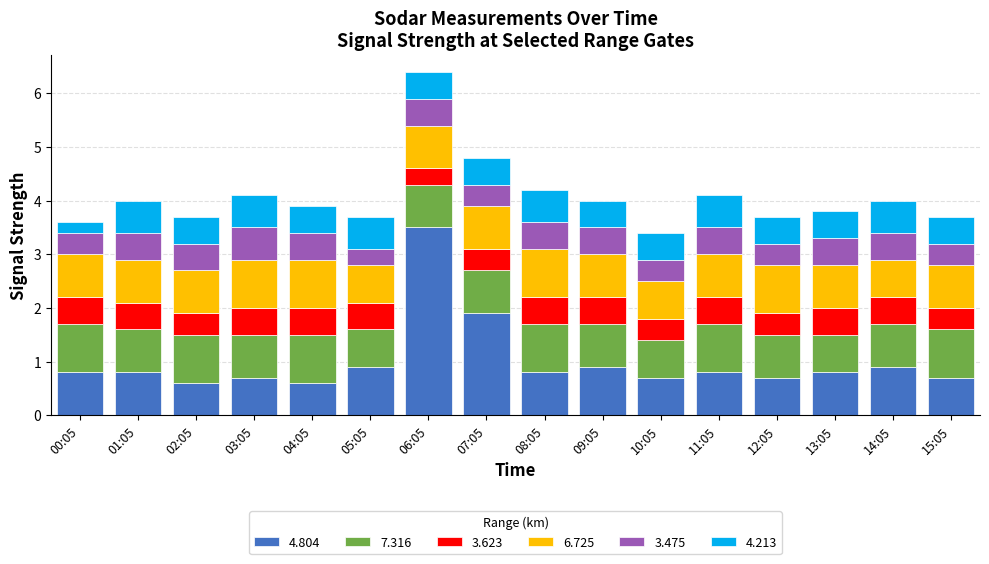

How many bars are there in total?

16